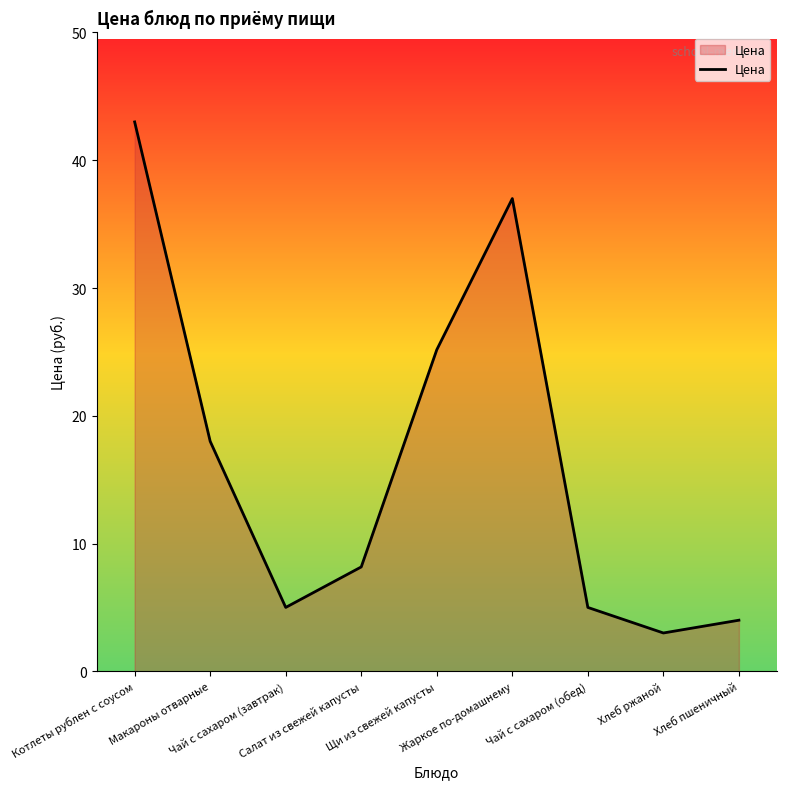

At which label is the value closest to 23?

Щи из свежей капусты